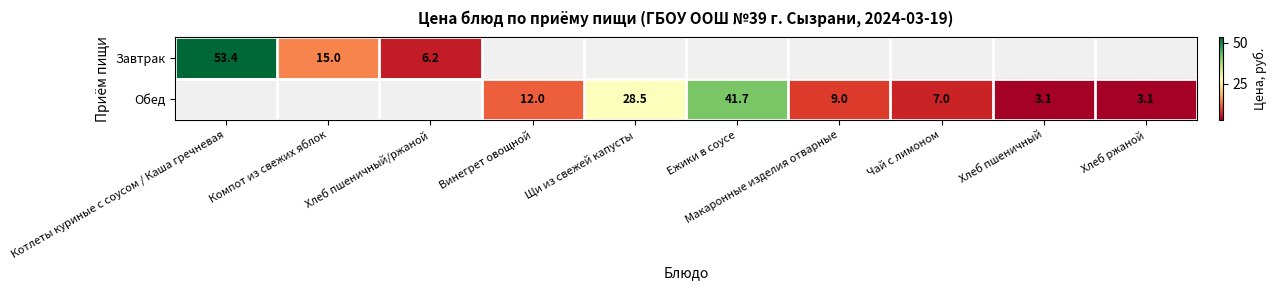

How many categories are shown in the chart?

10